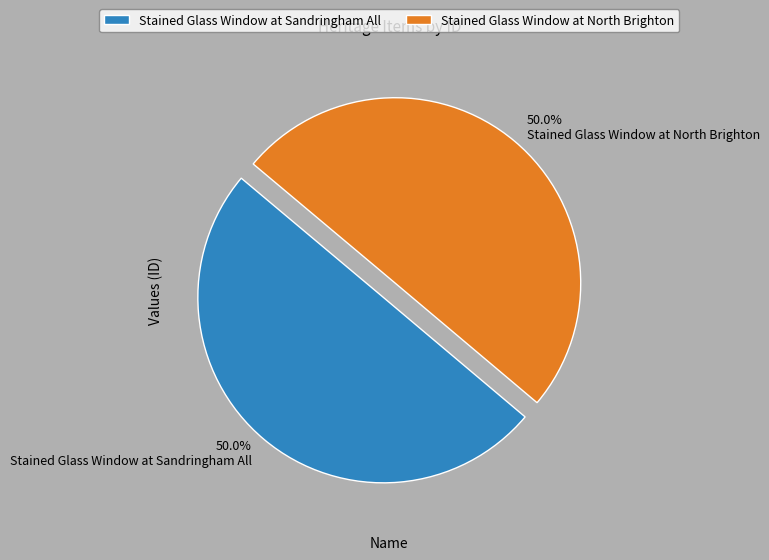

What percentage is NOT represented by Stained Glass Window at Sandringham All?

50.0%